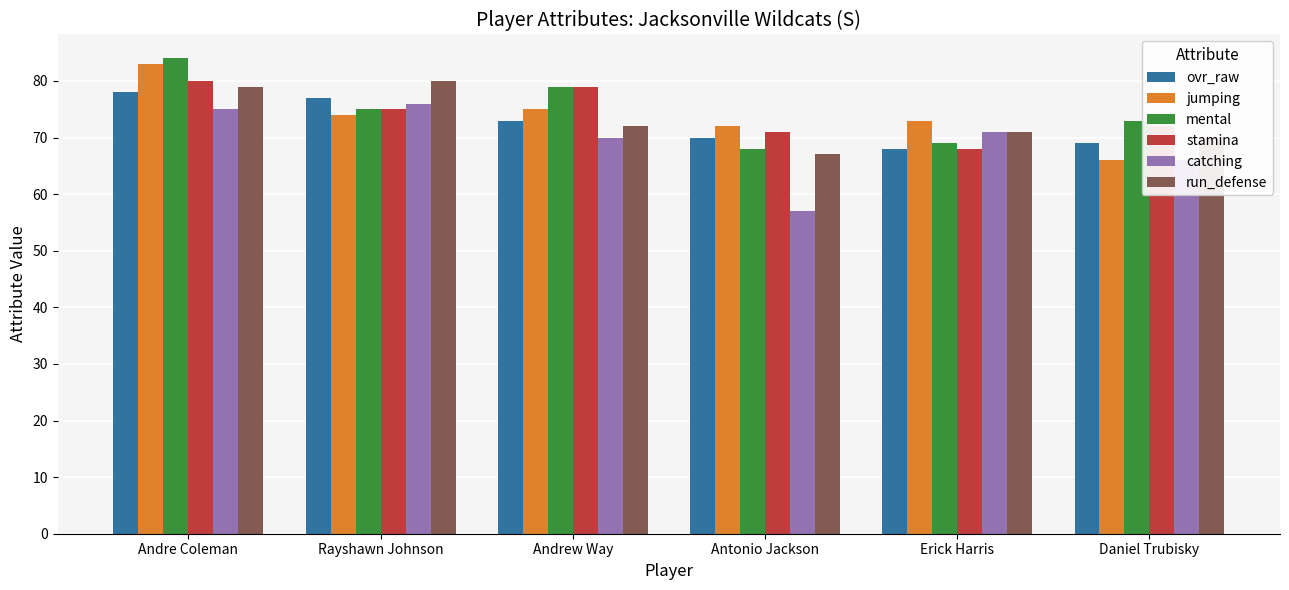

Which series changed the most between Andrew Way and Antonio Jackson?

catching